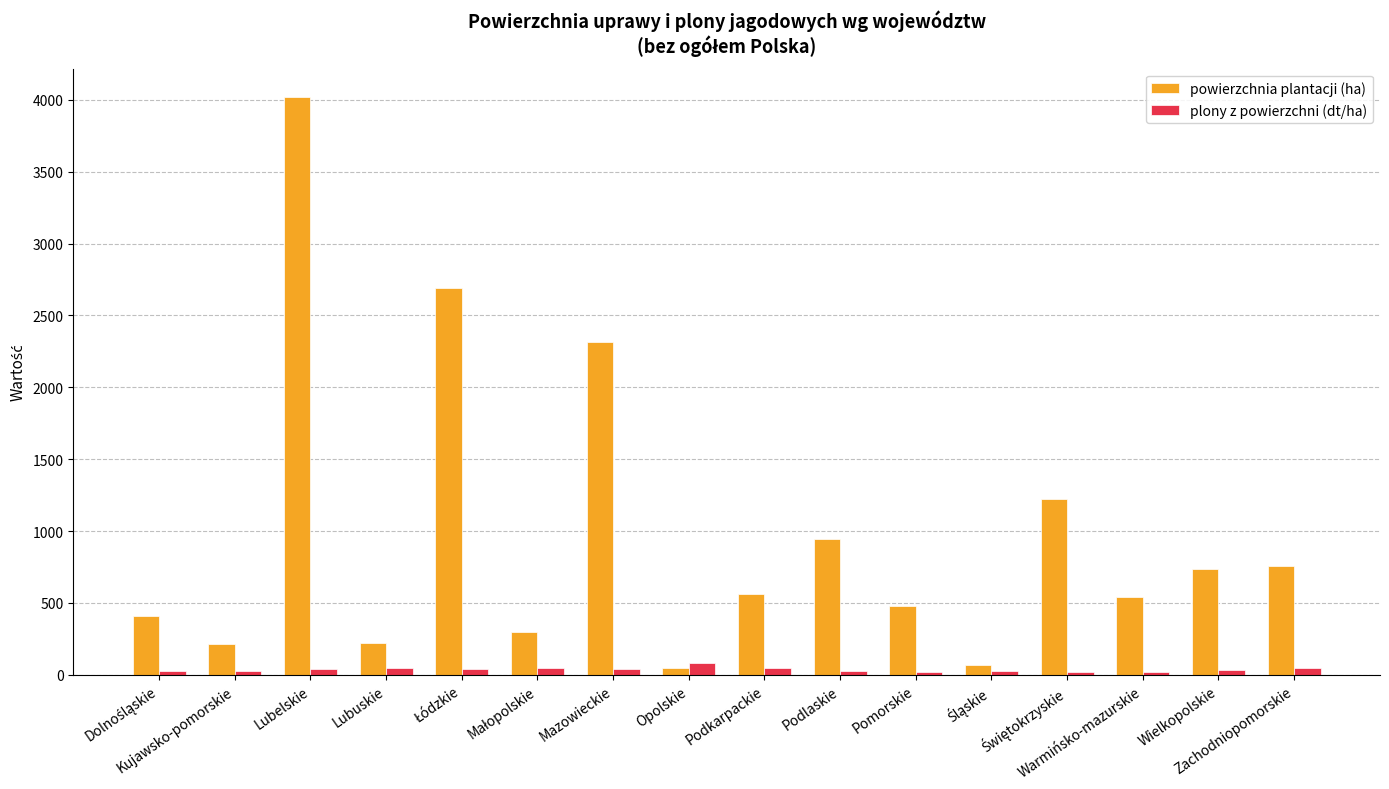

Which series has the largest range (max minus min)?

powierzchnia plantacji (ha)